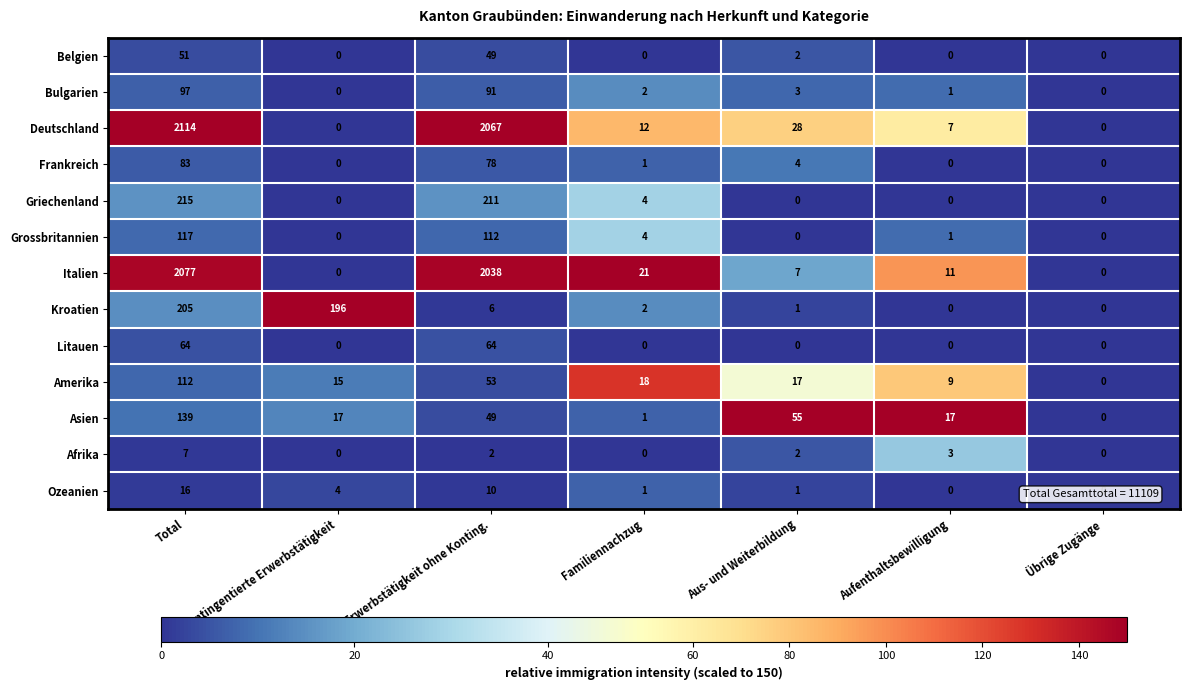

What is the difference between the second highest and second lowest values in the Grossbritannien series?

112